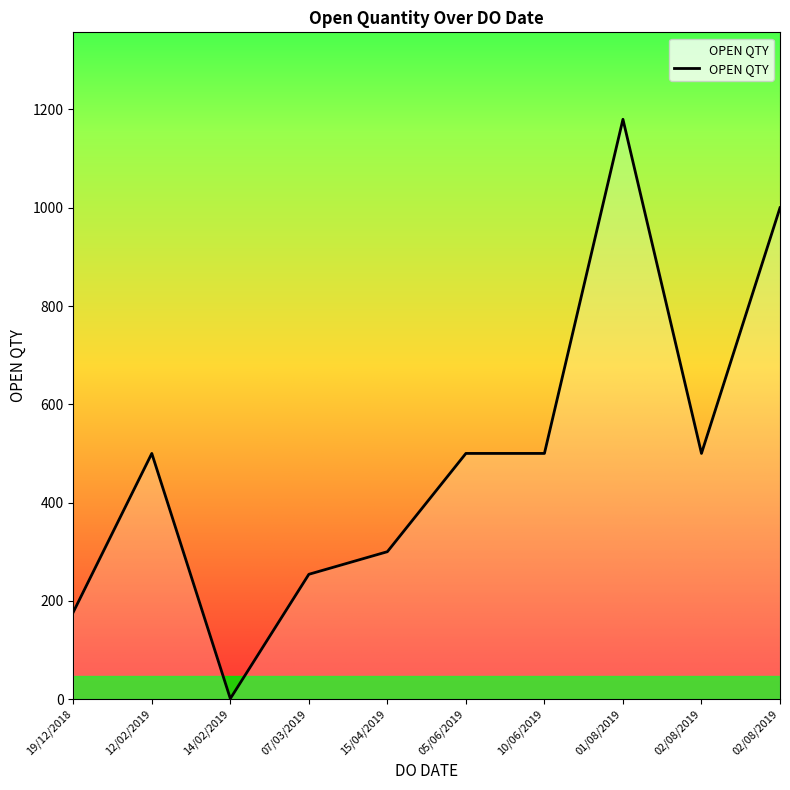

At which label is the value closest to 590?

02/08/2019